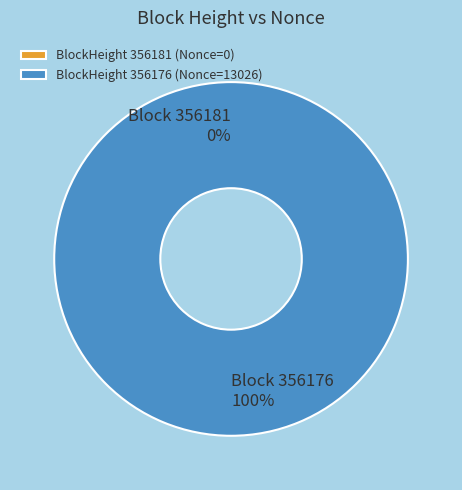

Is it true that 356176 is 99% of the pie?

False